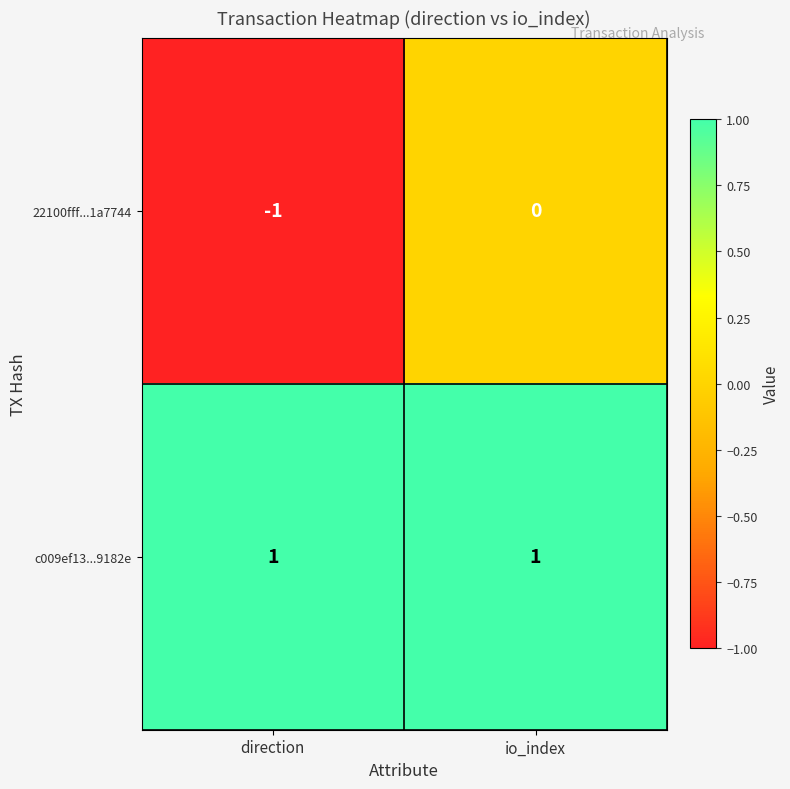

Reading right to left, list all the values displayed in this chart.

22100fff...1a7744: 0	-1
c009ef13...9182e: 1	1